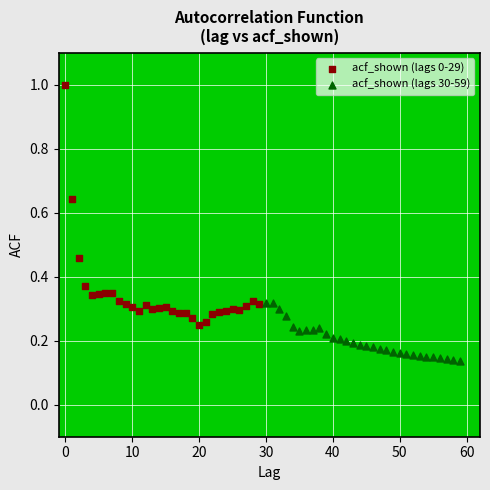

Which series has the largest Y range (max minus min)?

acf_shown (lags 0-29)